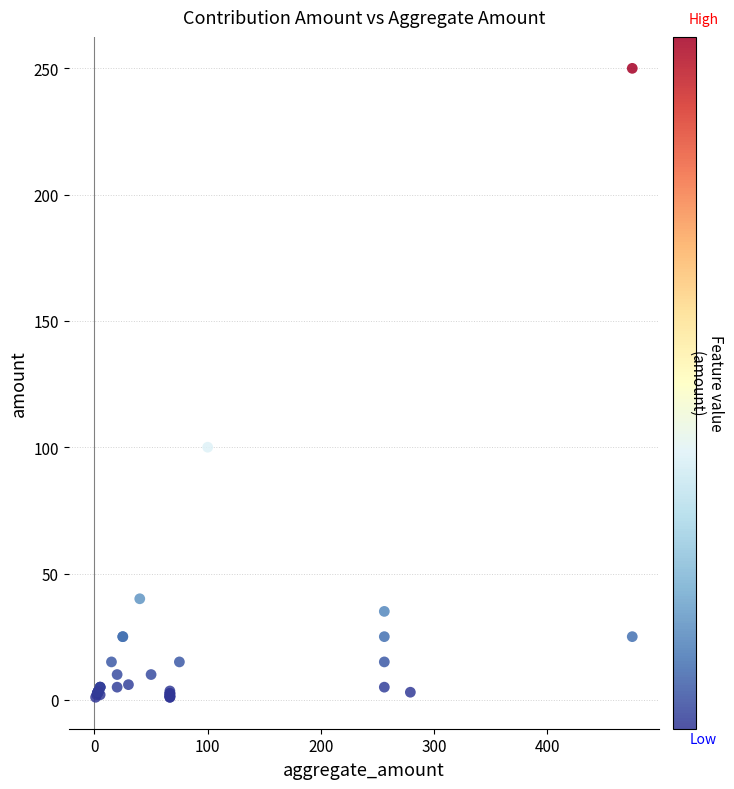

What Y value in the scatter plot is closest to 125?

100.0